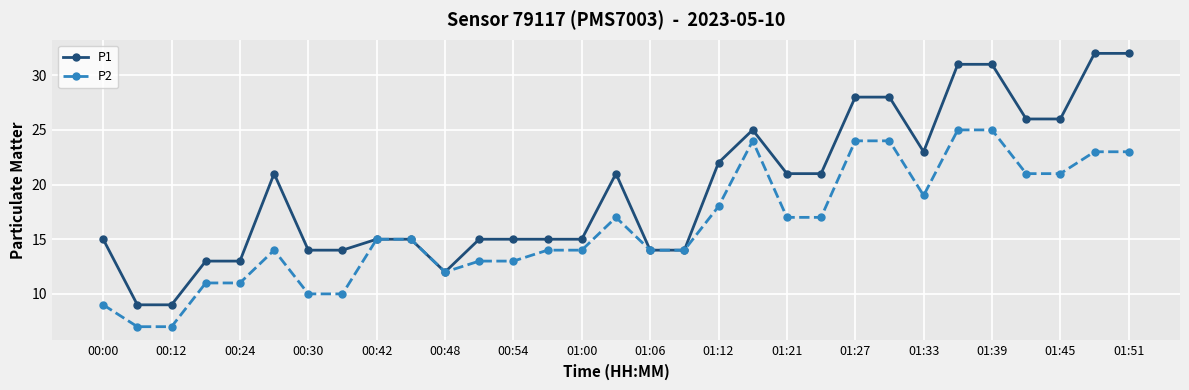

True or false: P1 has more than 1 interior local peaks.

True